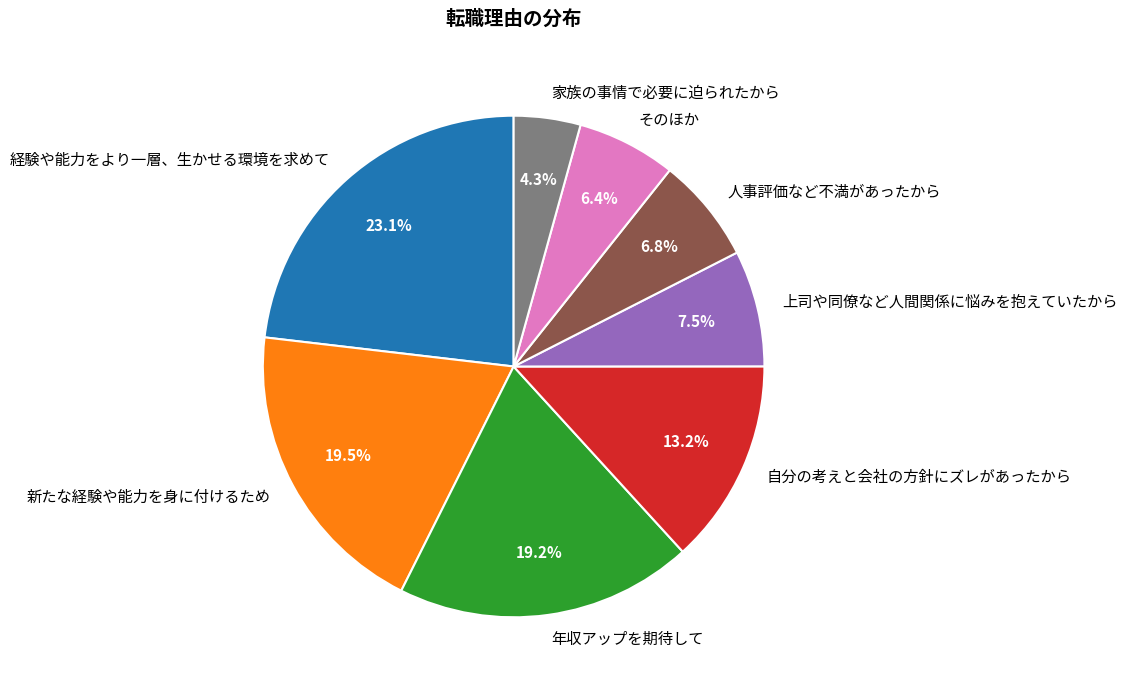

Is 新たな経験や能力を身に付けるため the majority of the pie?

No